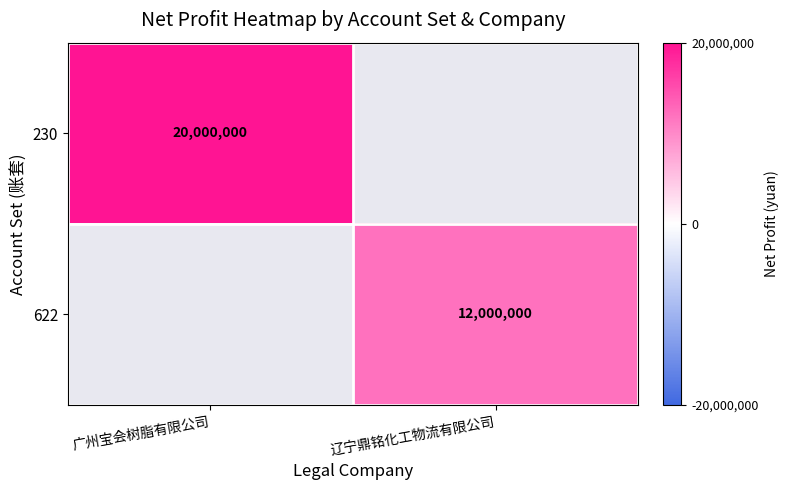

Is it true that 230 equals 28668043 at 广州宝会树脂有限公司?

False